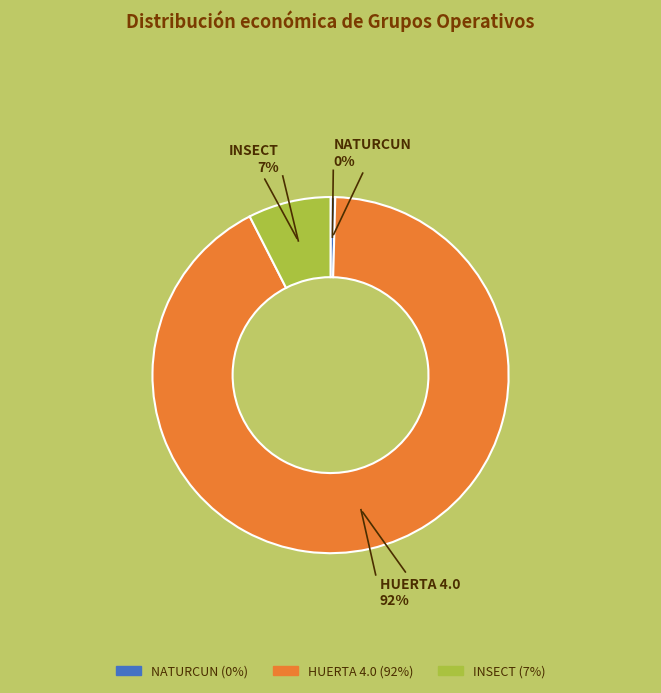

The HUERTA 4.0 slice represents 92% of the pie. True or false?

True